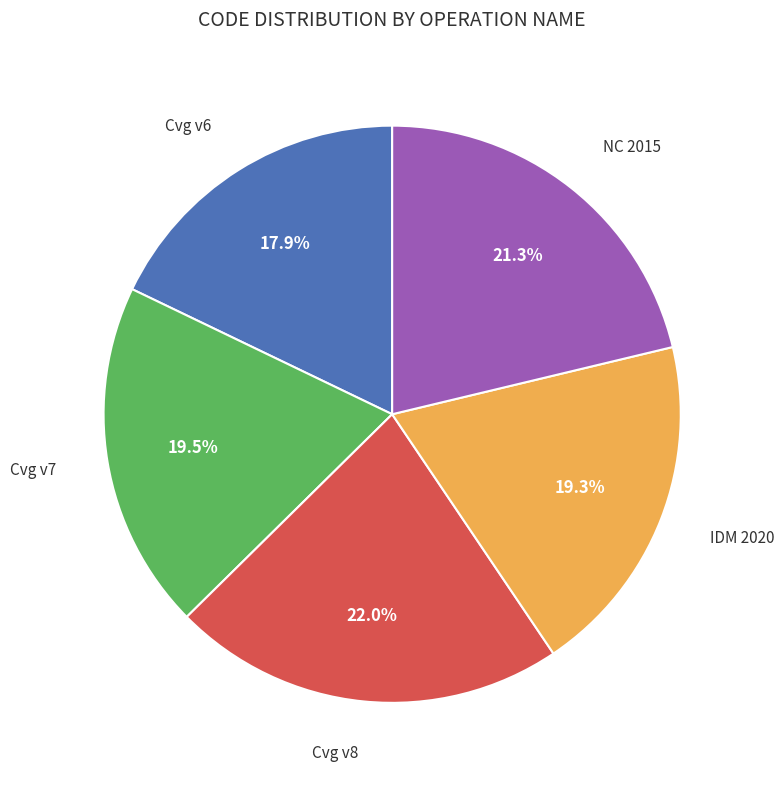

Is there a majority slice in this chart?

No